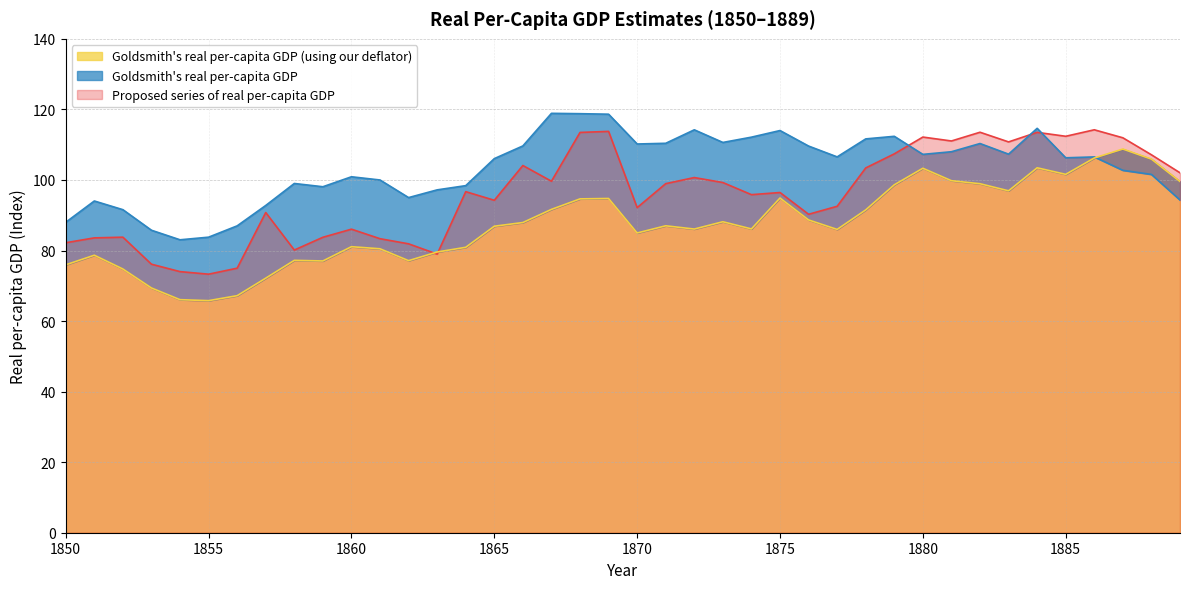

How many distinct data groups are displayed?

3